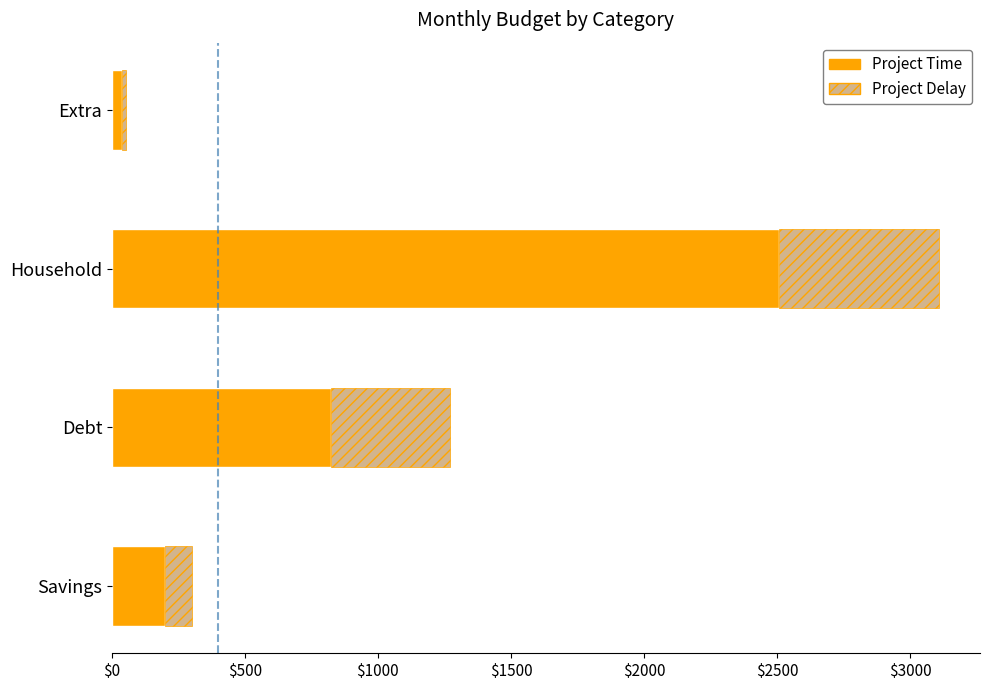

What is the highest value of the Project Time series?

2508.0